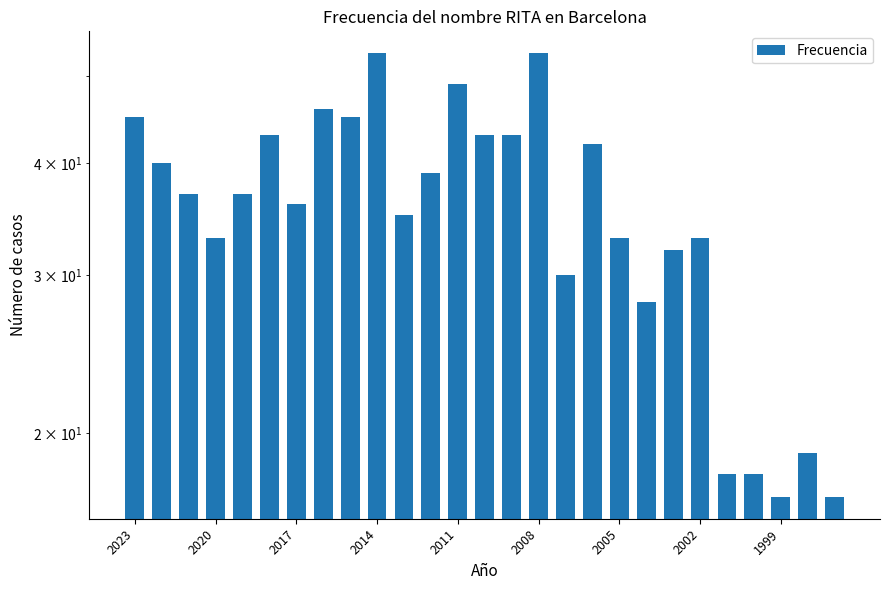

How many data points are less than 37?

13